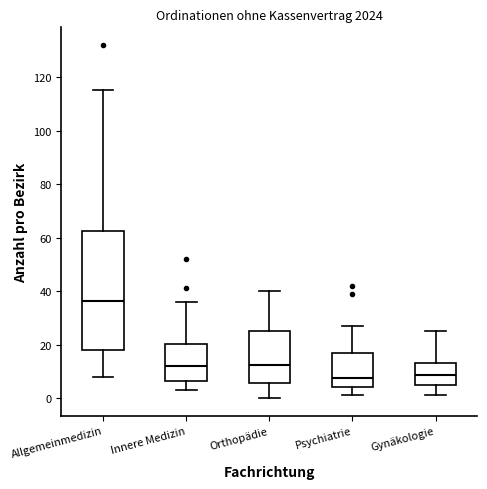

Reading left to right, transcribe this box plot: for each box, give where its median line is, the range the box spans, and where its two whiskers end, as read against the y-axis. The values are not printed on the chart, so give them approximately, as read against the axis.

Allgemeinmedizin: median 36, box 18 to 62, whiskers 8 to 116
Innere Medizin: median 12, box 6 to 20, whiskers 4 to 36
Orthopädie: median 12, box 6 to 26, whiskers 0 to 40
Psychiatrie: median 8, box 4 to 18, whiskers 2 to 28
Gynäkologie: median 8, box 4 to 14, whiskers 2 to 26